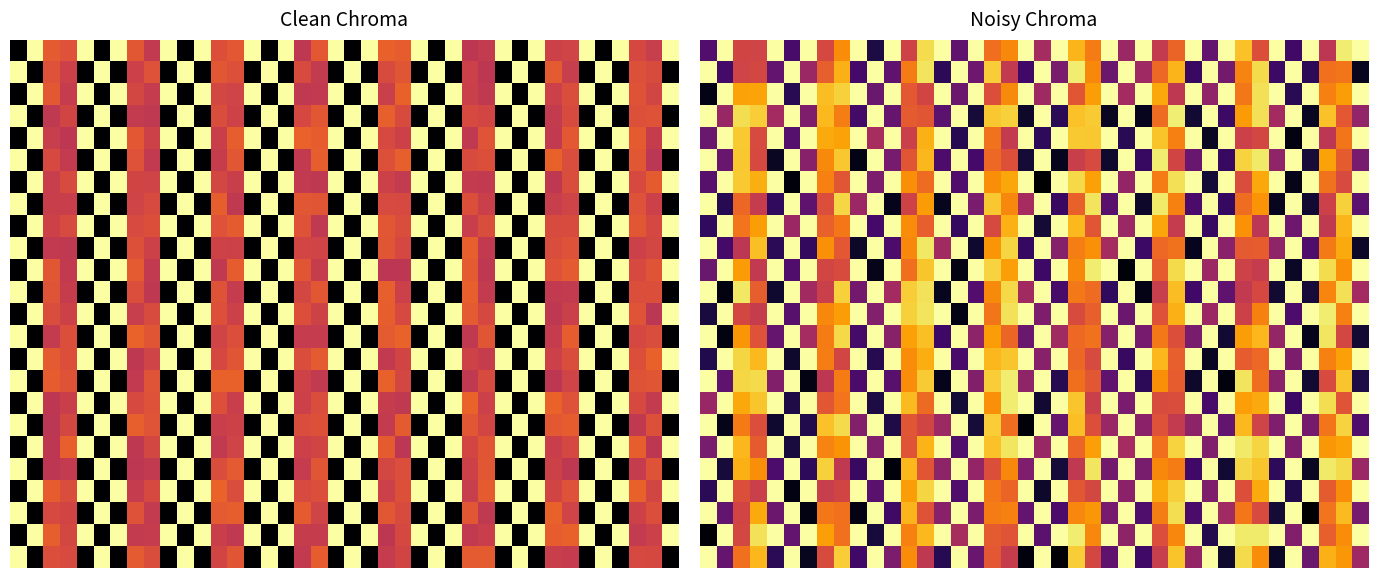

How many series are shown in this chart?

24